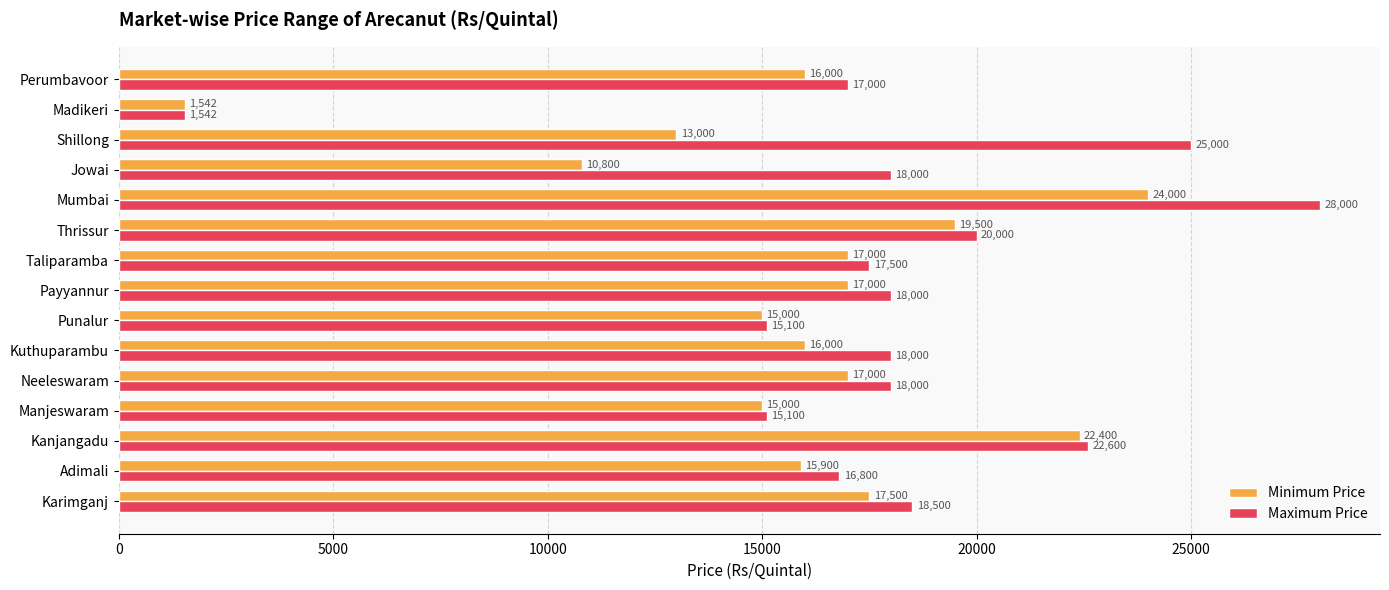

What is the difference between the second highest and minimum values in the Maximum Price series?

23458